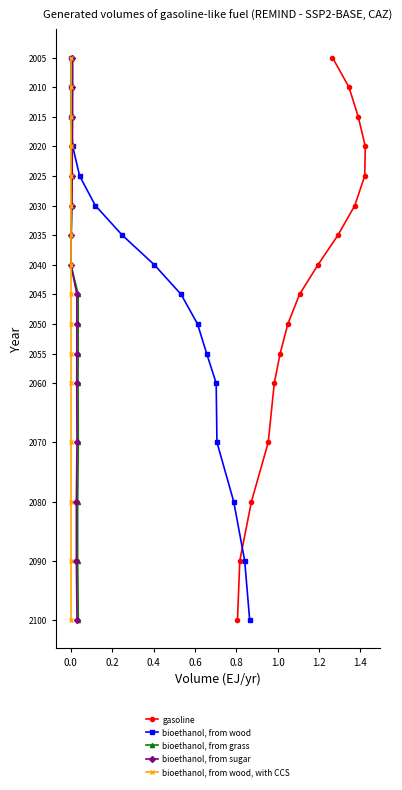

Is this an area chart (filled region under the line)?

No